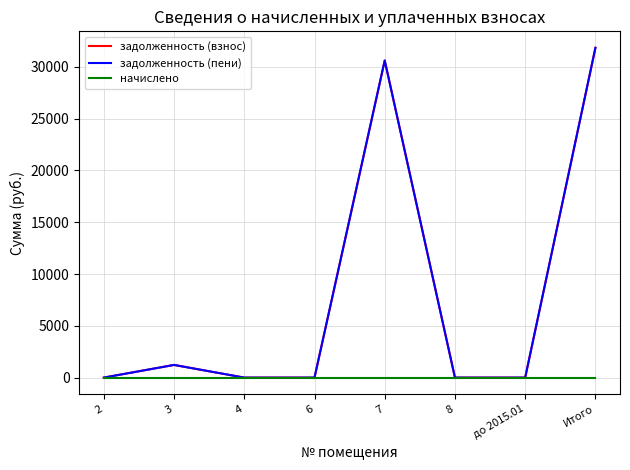

At Итого, list the series in order from smallest to largest.

начислено, задолженность (взнос), задолженность (пени)